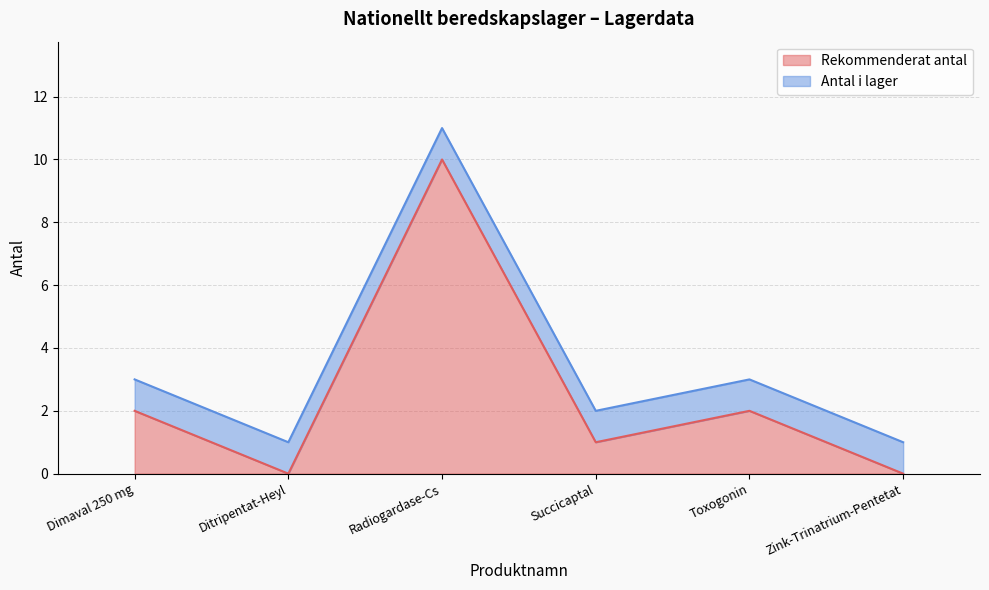

How many data points are above 2?

1